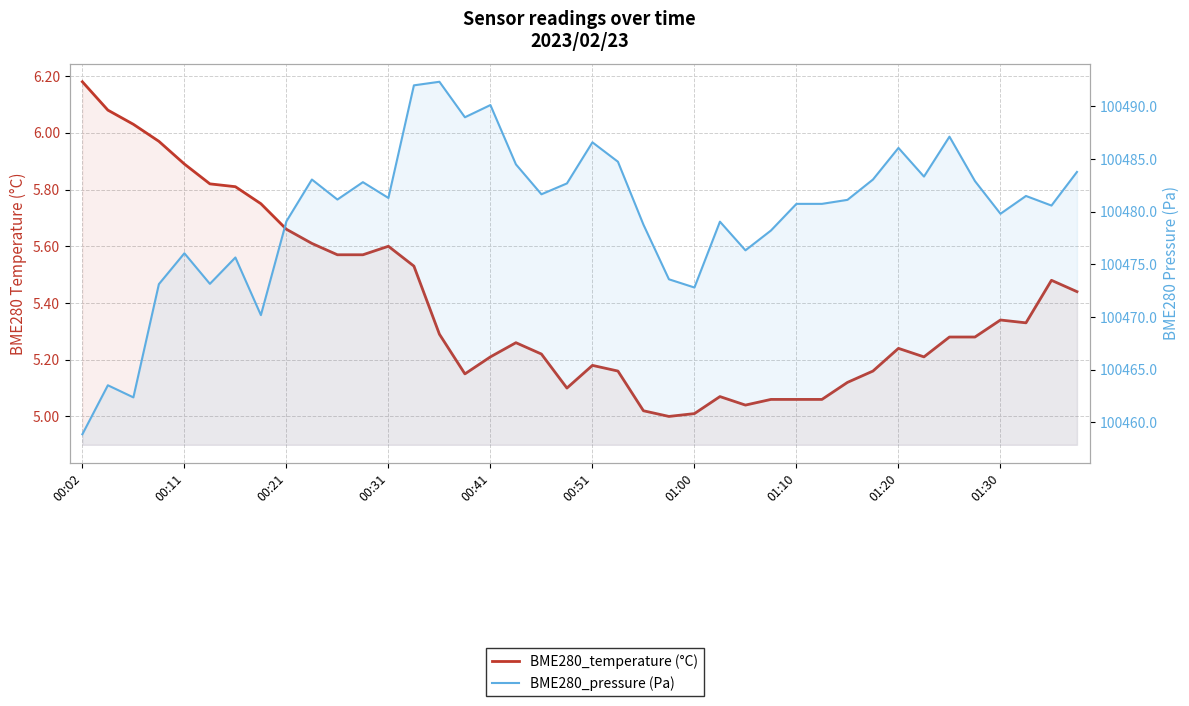

At which category does the chart reach its minimum across all series?

23